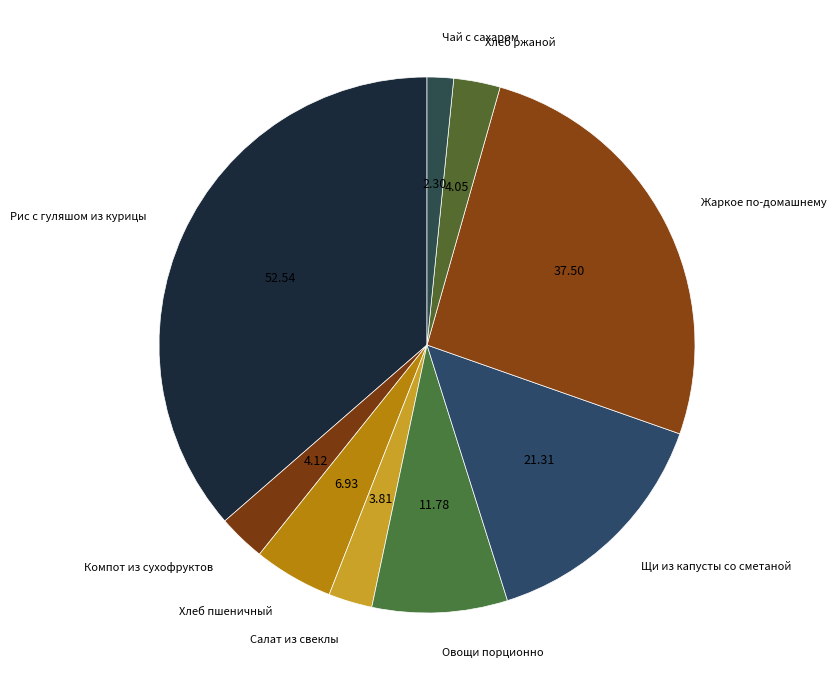

Count the number of slices in the pie.

9